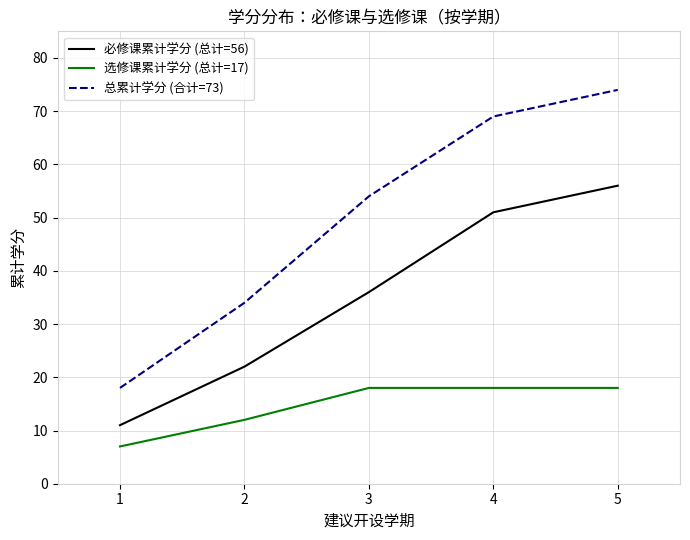

At 5, list the series in order from smallest to largest.

选修课累计学分 (总计=17), 必修课累计学分 (总计=56), 总累计学分 (合计=73)